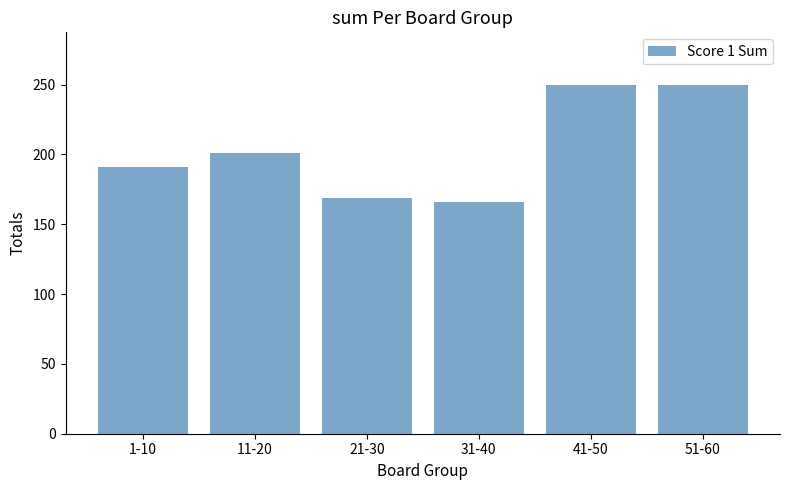

Where is the data nearest to the value 208?

11-20